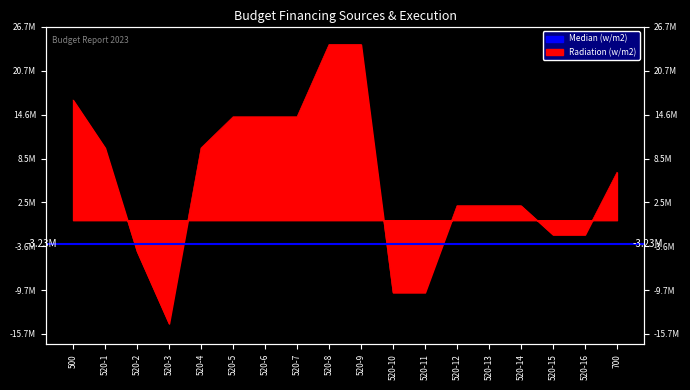

Where is the first local minimum?

520-3